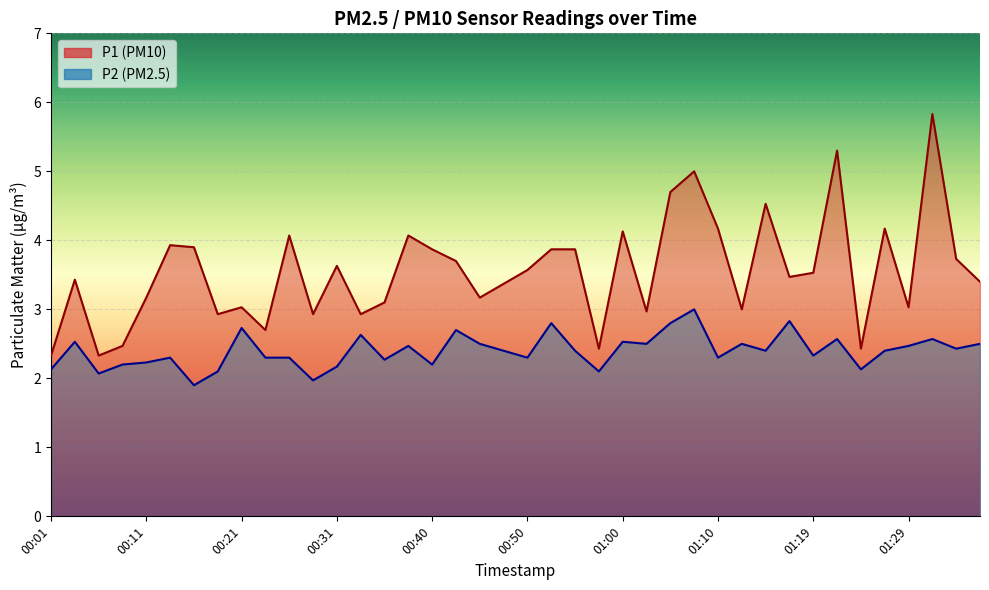

What is the difference between the highest and lowest values at 00:40?

1.7